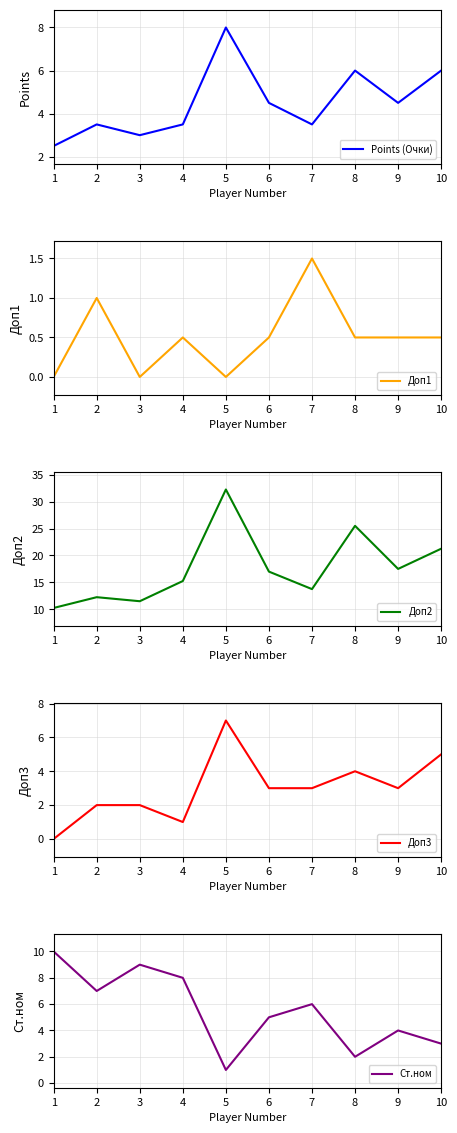

At which category does Доп3 reach its first local peak?

5